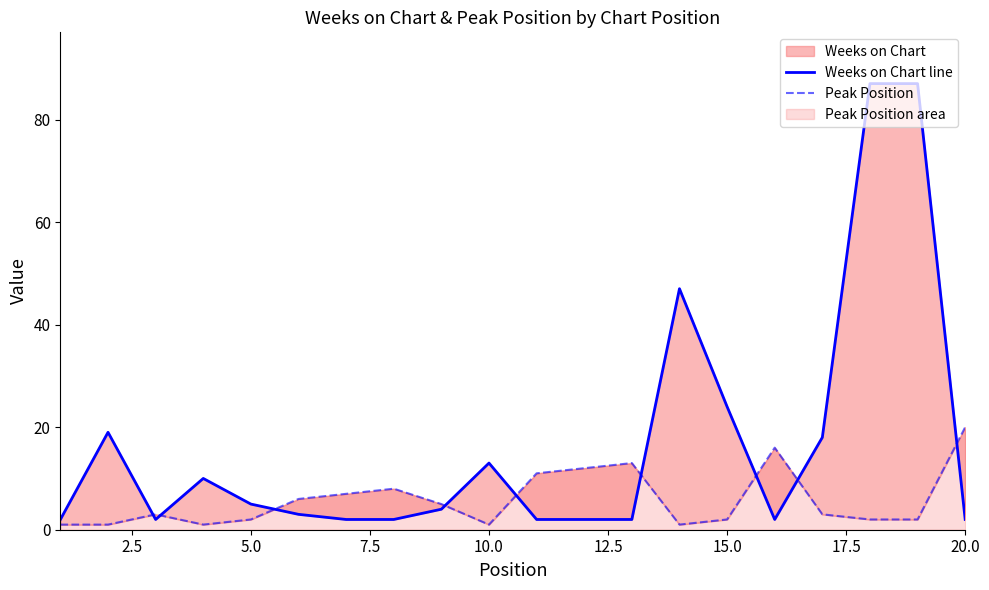

Does the chart display data point markers on the line(s)?

No